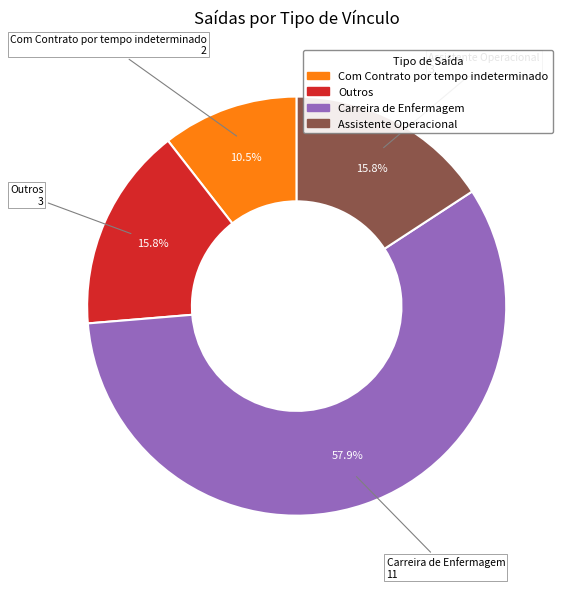

Does any single category account for the majority?

Yes